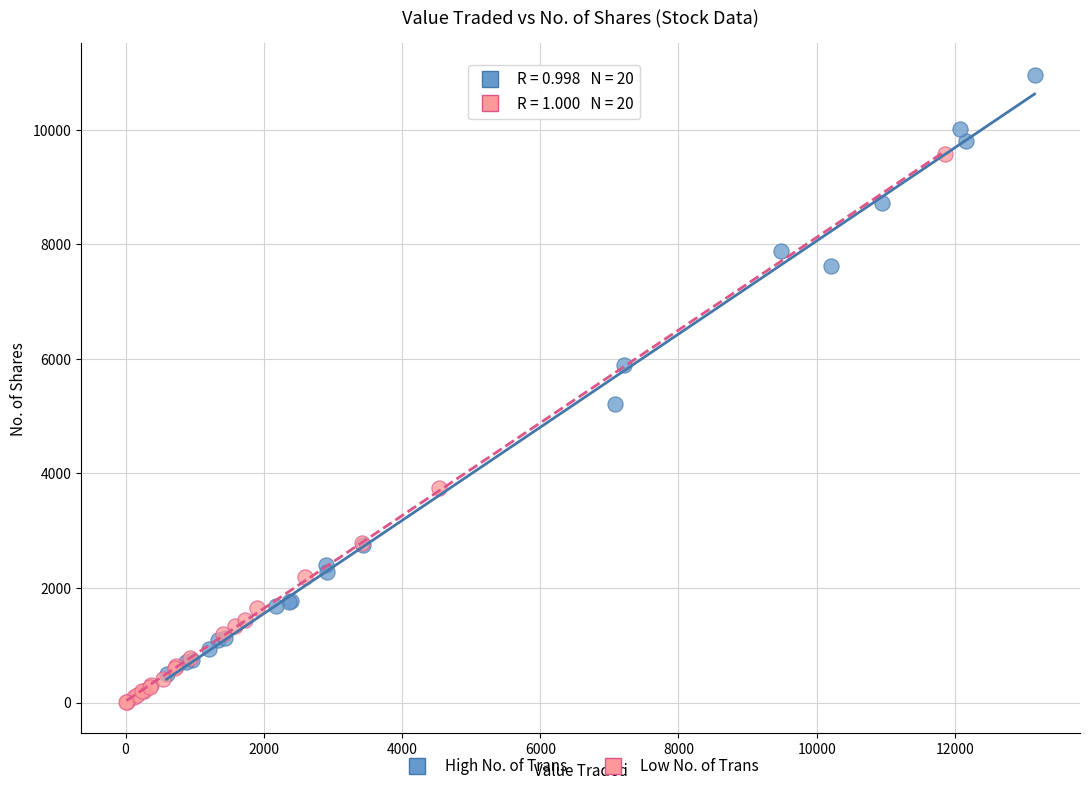

Which series has the largest Y range (max minus min)?

High No. of Trans